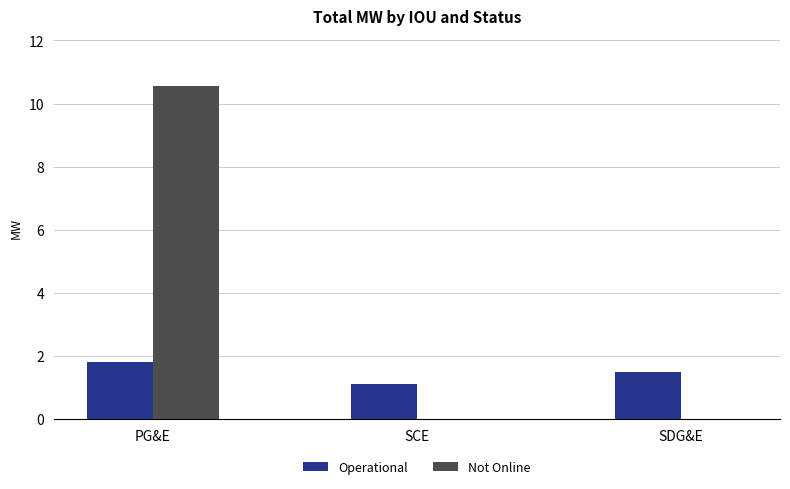

Is the value of Operational at SCE greater than the value of Not Online at PG&E?

No